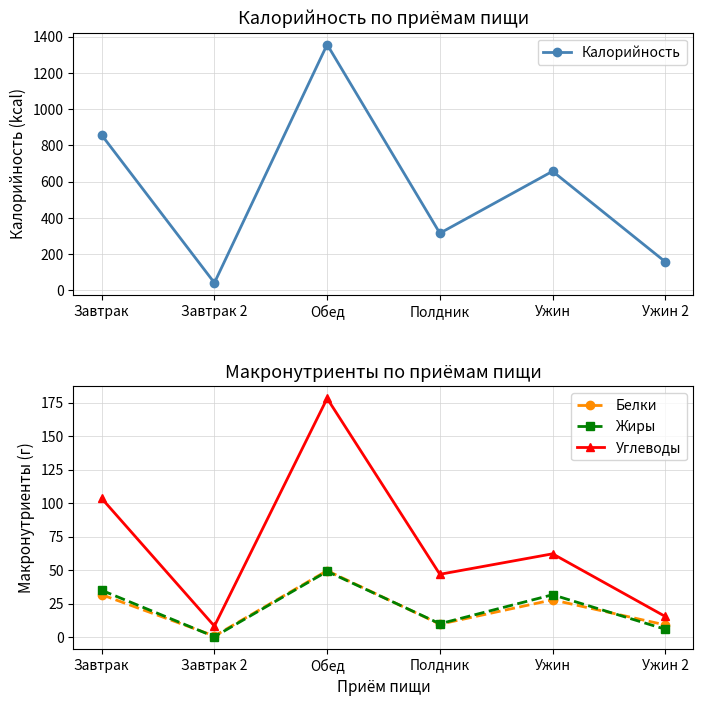

What is the label of the 1st point from the left?

Завтрак